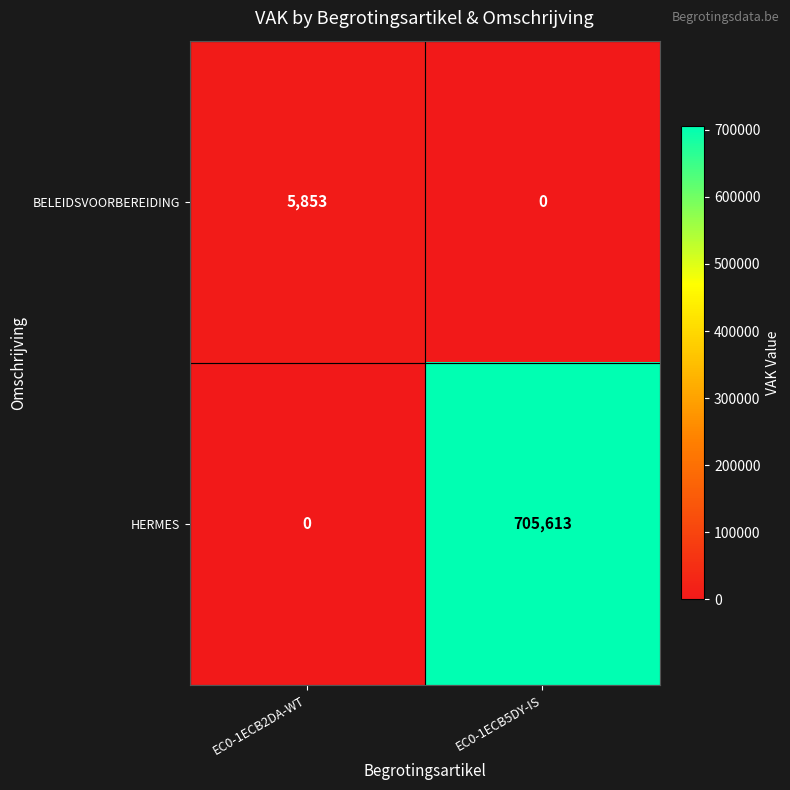

At which category is the sum across all series the highest?

EC0-1ECB5DY-IS